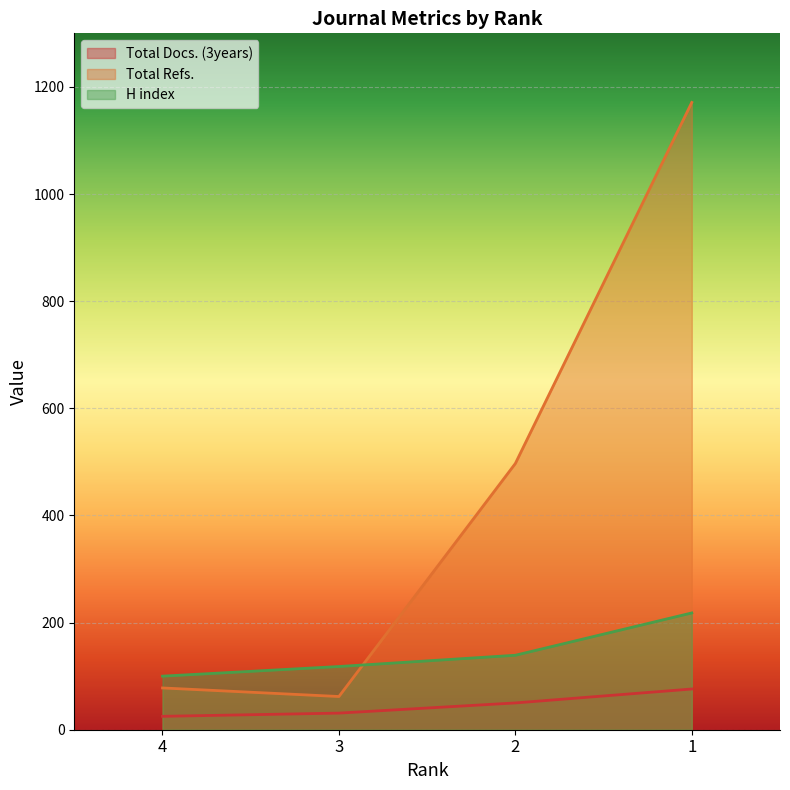

What is the sum of all Total Docs. (3years) values?

182